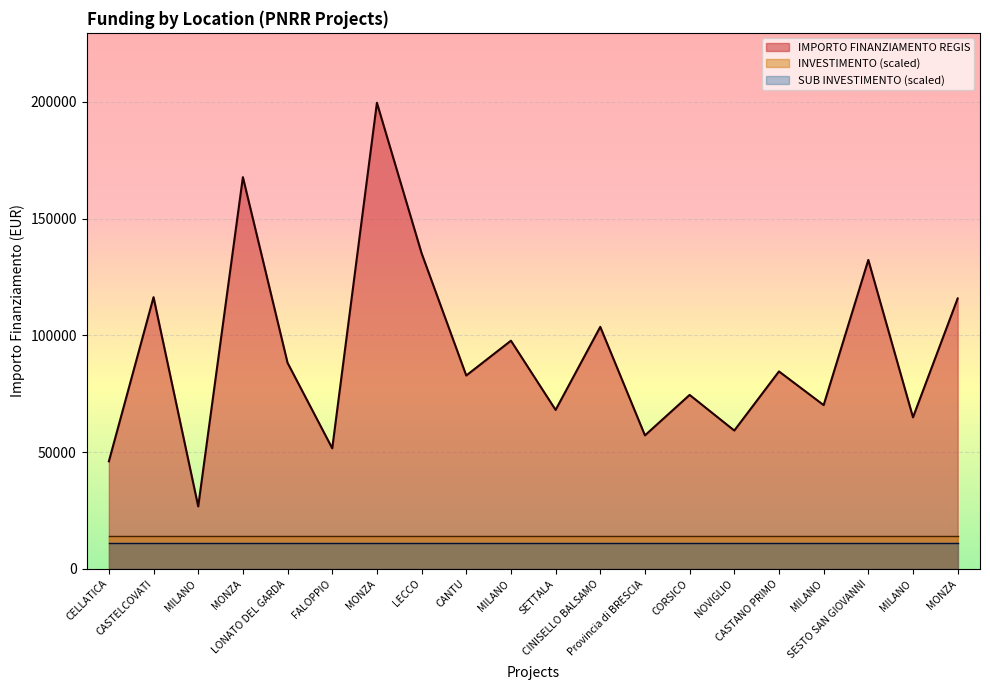

How many lines are shown in the chart?

3